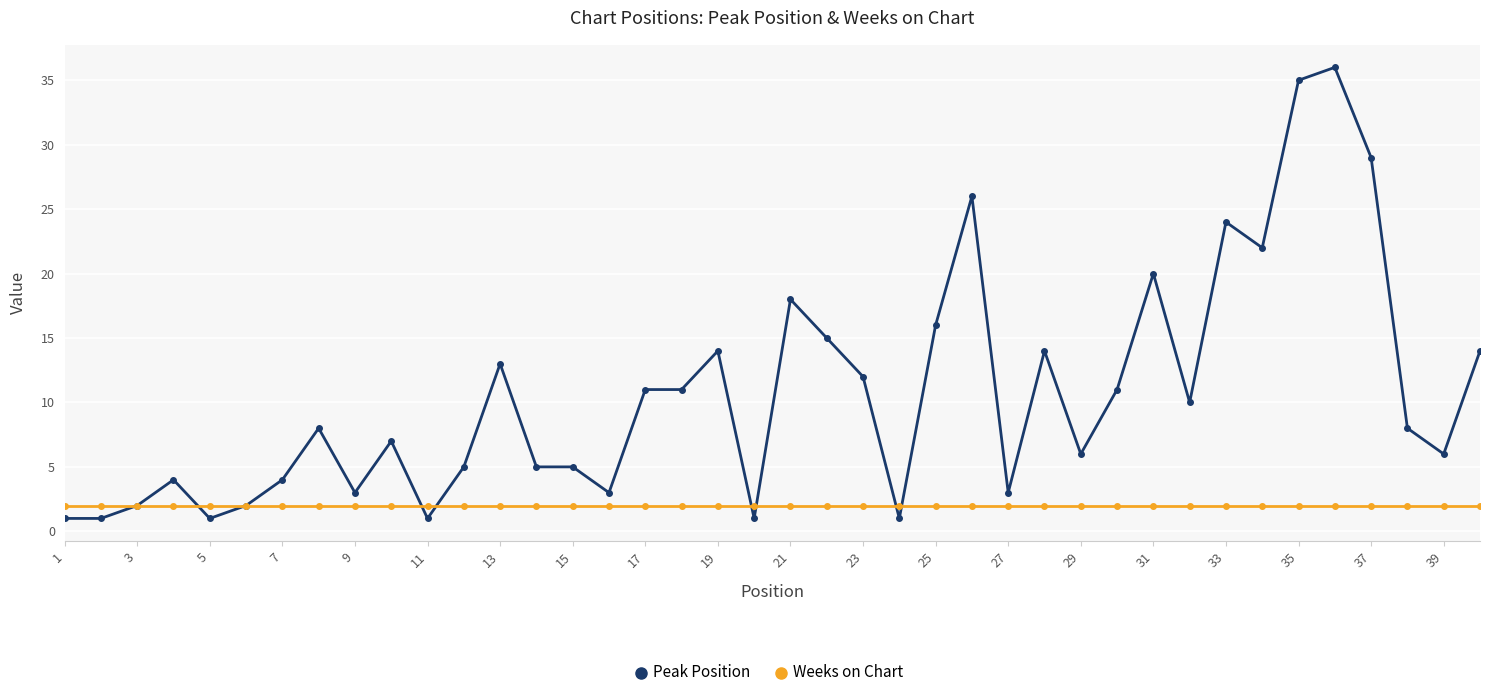

Which series has the largest range (max minus min)?

Peak Position